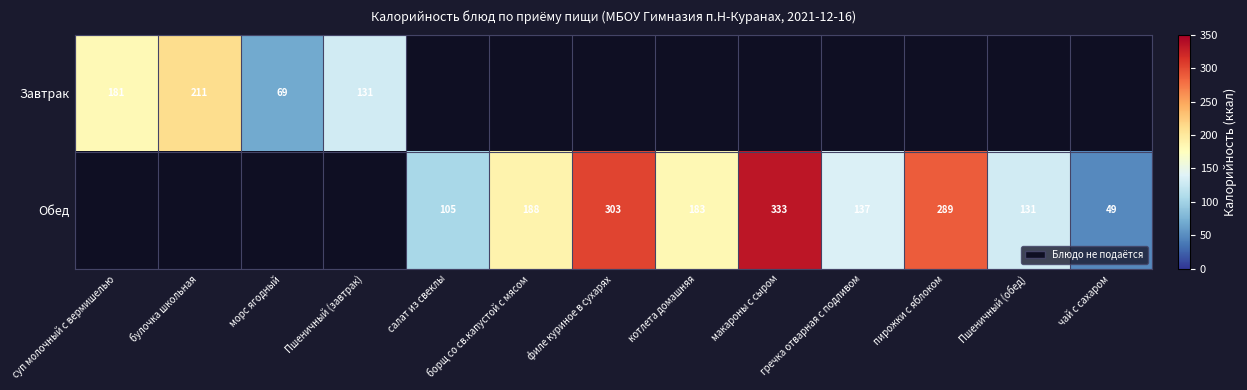

The value of Обед at макароны с сыром is 333. True or false?

True